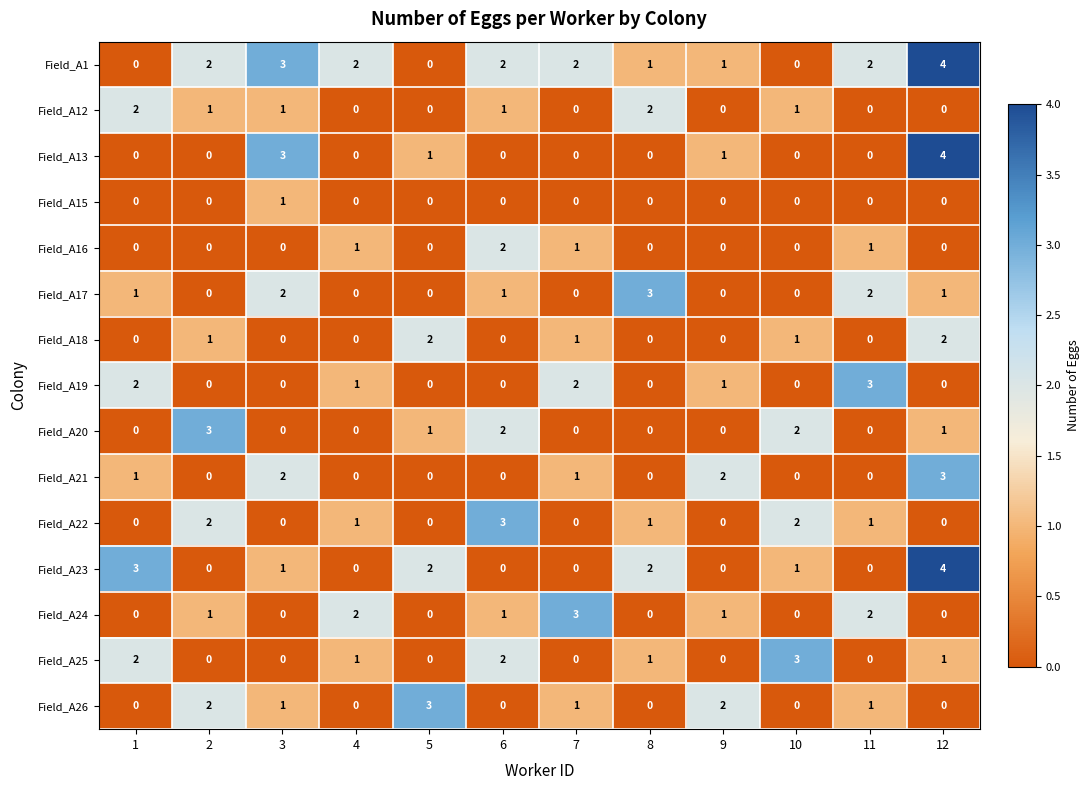

What is the total value across all series at 3?

14